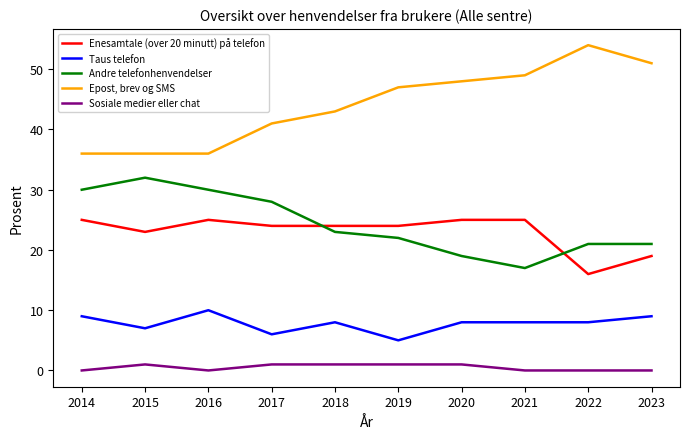

How many lines are shown in the chart?

5